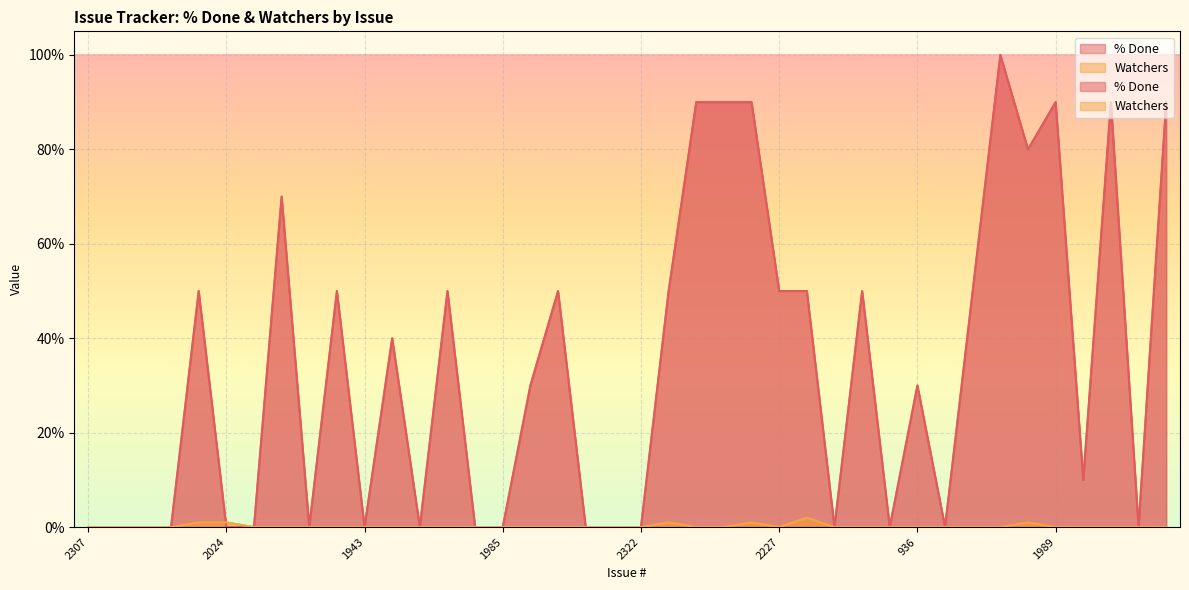

At which category does Watchers reach its first local peak?

2391